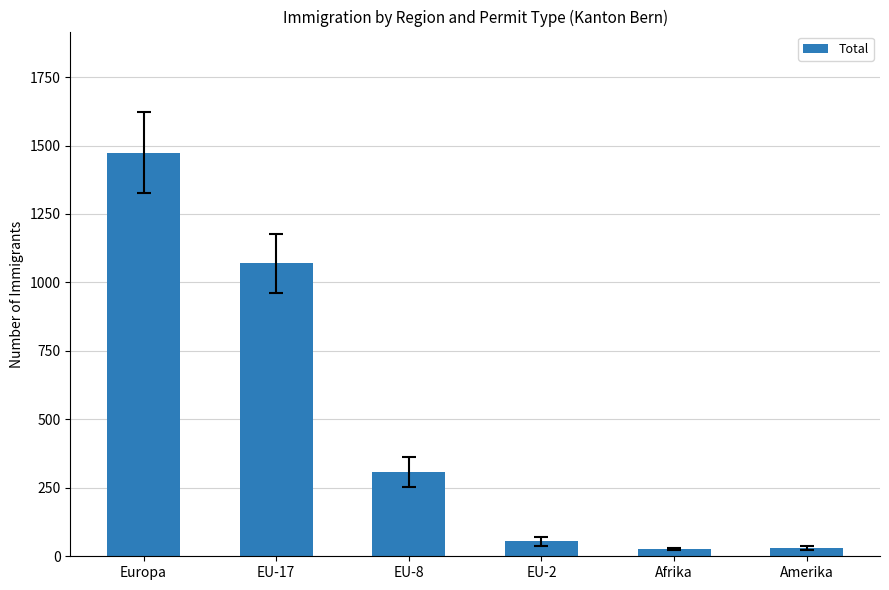

What is the change in value from EU-17 to Afrika?

-1042